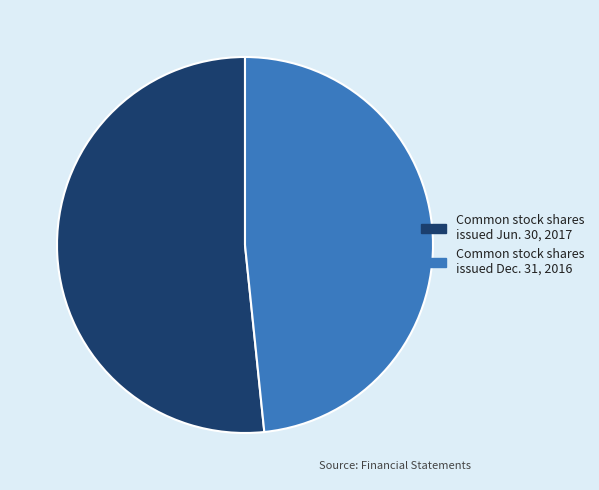

What is the majority slice?

Common stock shares issued Jun. 30, 2017